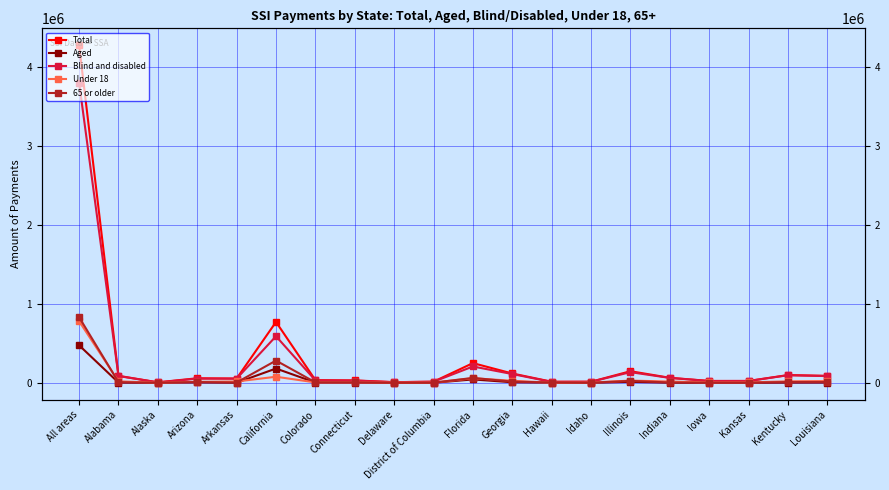

How many lines are shown in the chart?

5